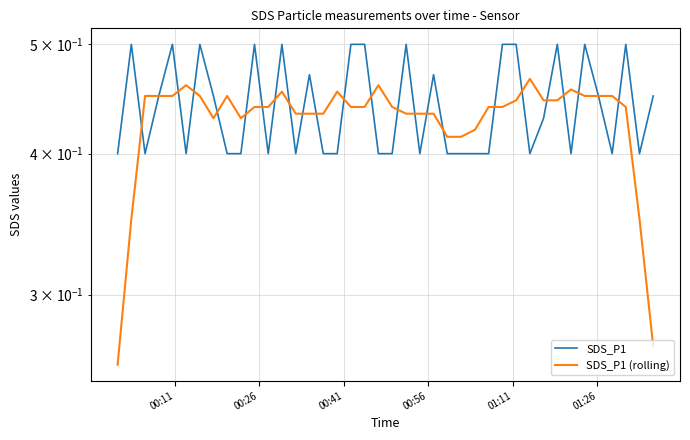

Which category has the highest value in the SDS_P1 series?

00:26